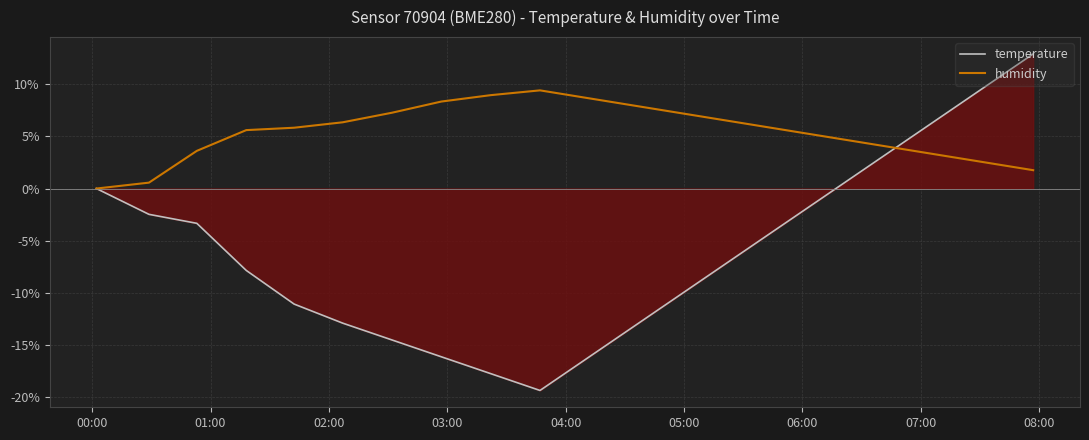

Does the chart have visible grid lines?

Yes